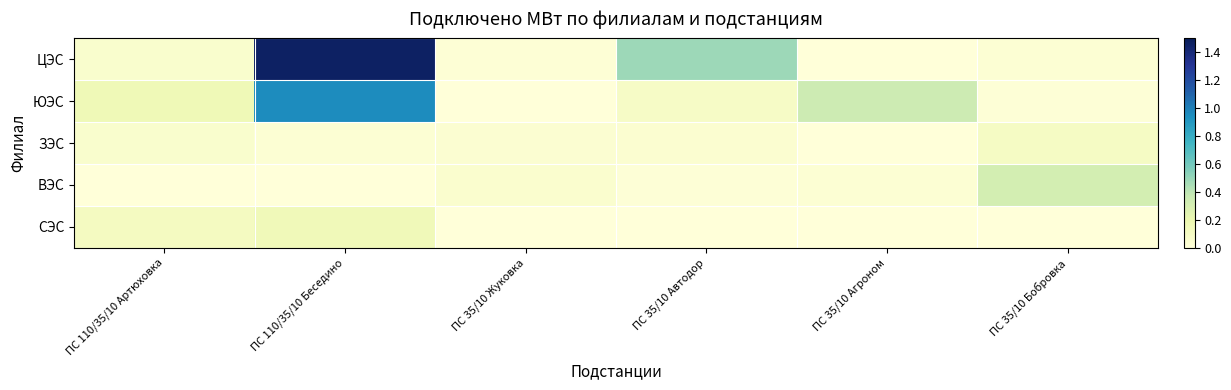

What is the greatest value displayed?

1.5